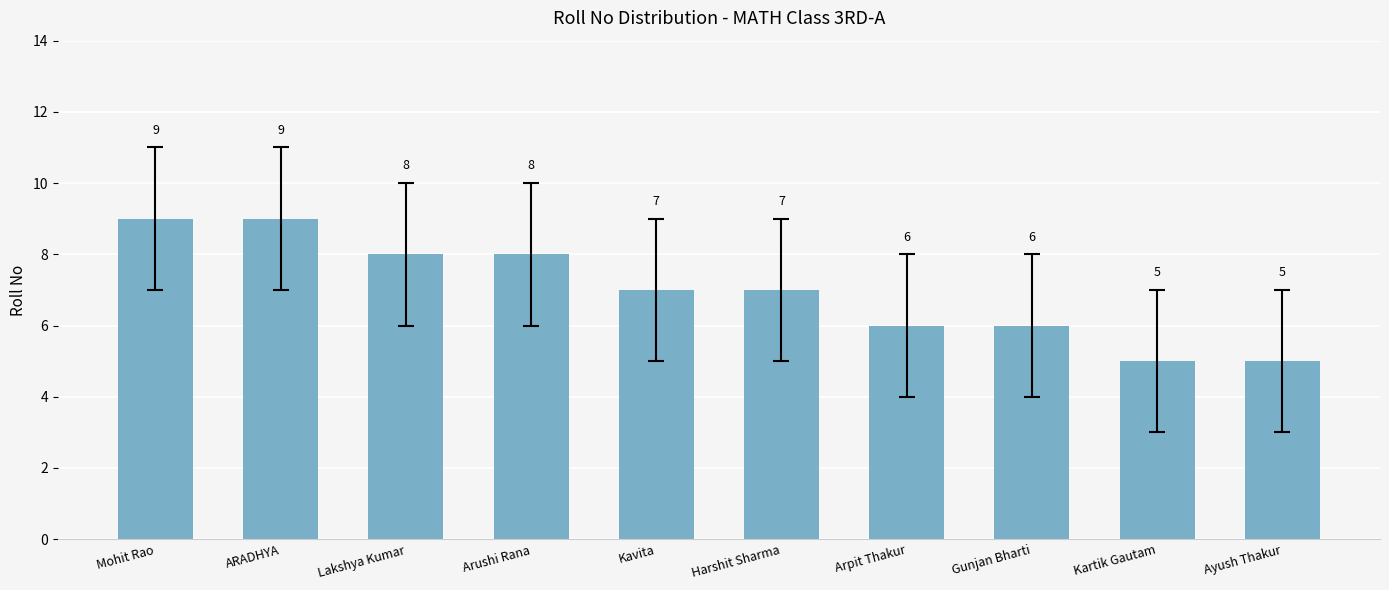

Between Gunjan Bharti and Harshit Sharma, which is larger?

Harshit Sharma